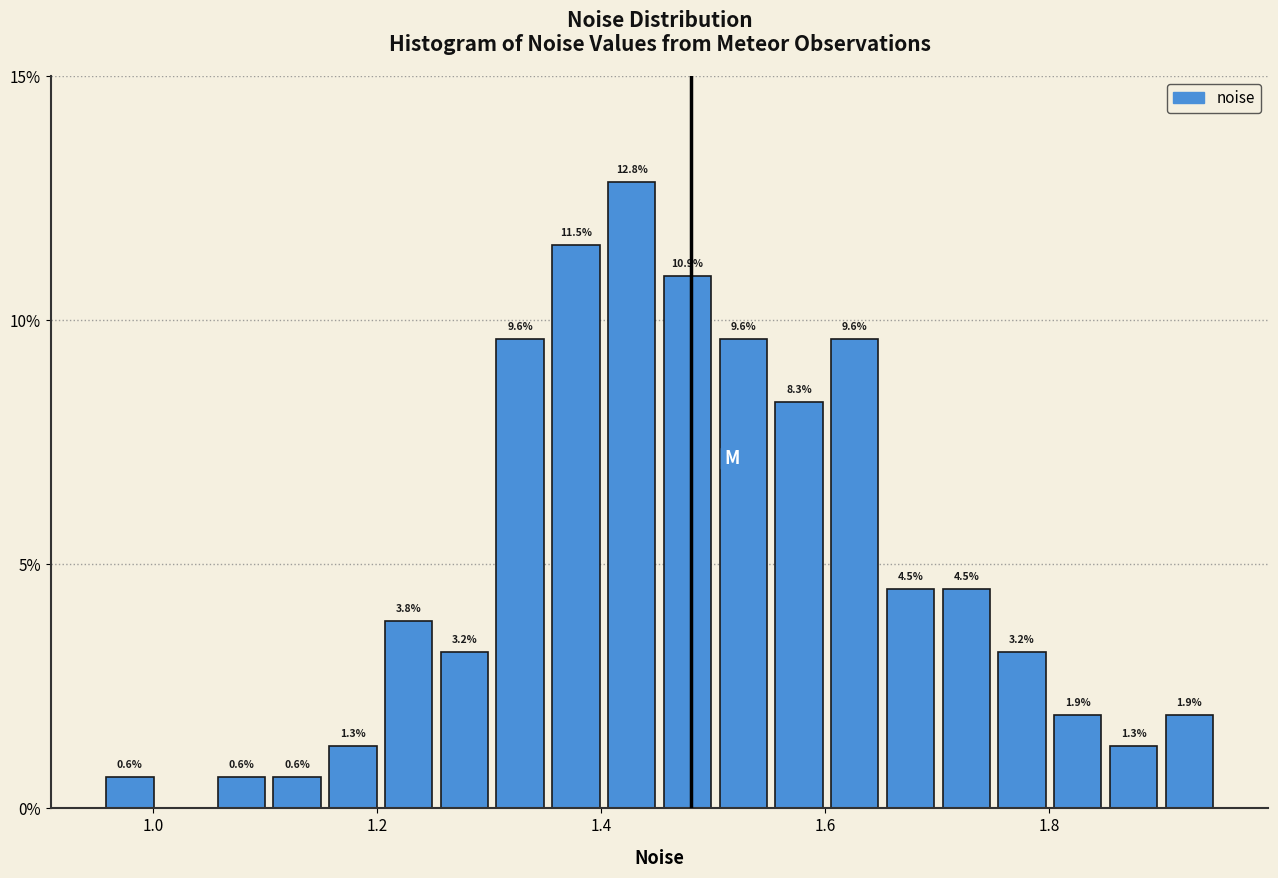

Read against the x-axis, roughly where is the centre of the tallest bar?

1.42